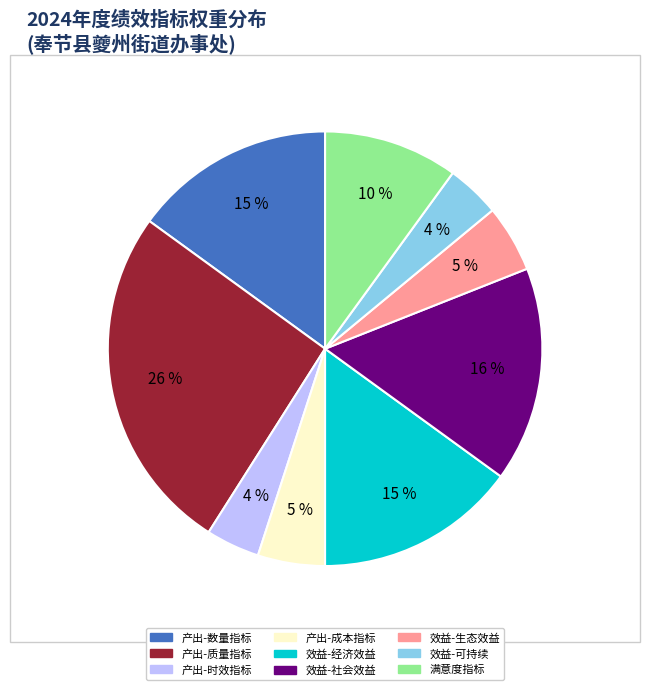

To the nearest percent, what is the average slice percentage?

11%